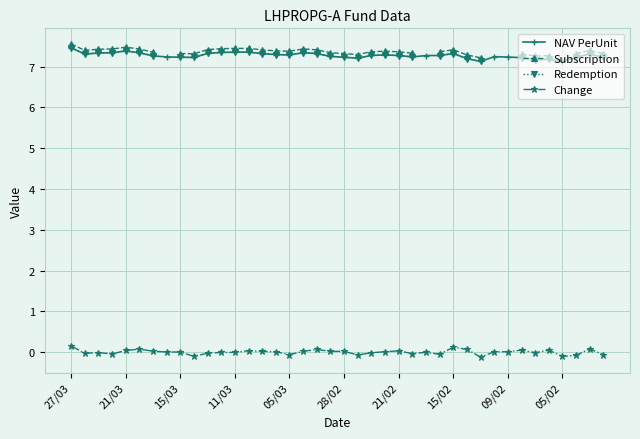

What value does the Subscription series have at 33?

7.3